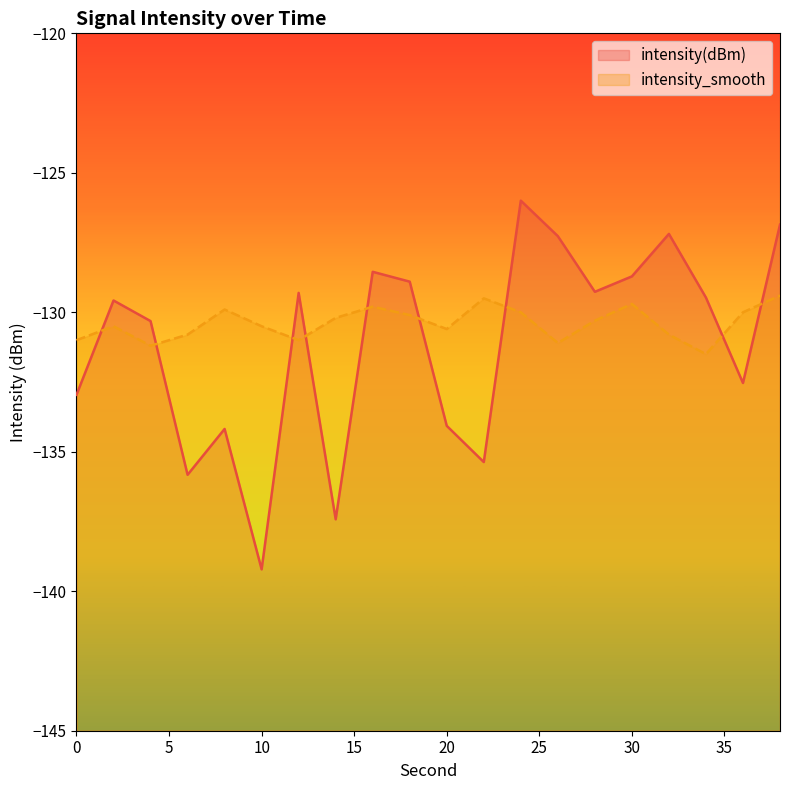

At 22, list the series in order from largest to smallest.

intensity_smooth, intensity(dBm)